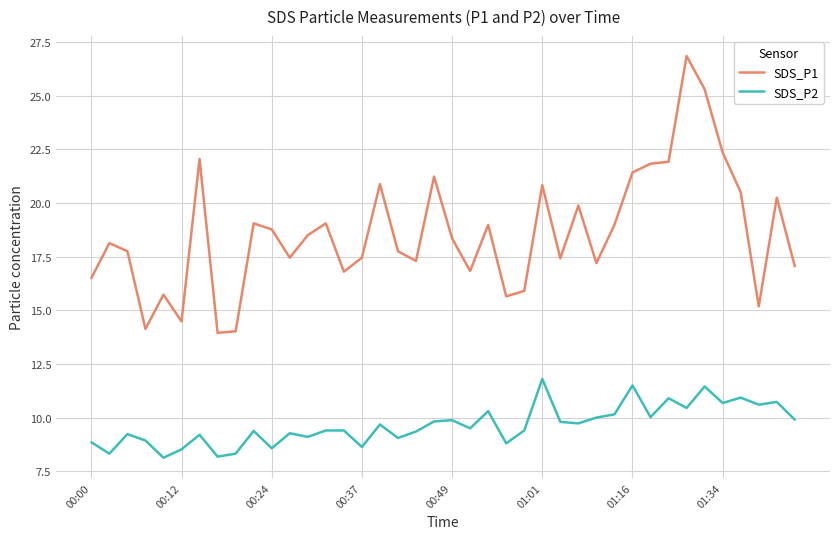

What is the greatest value displayed?

26.9